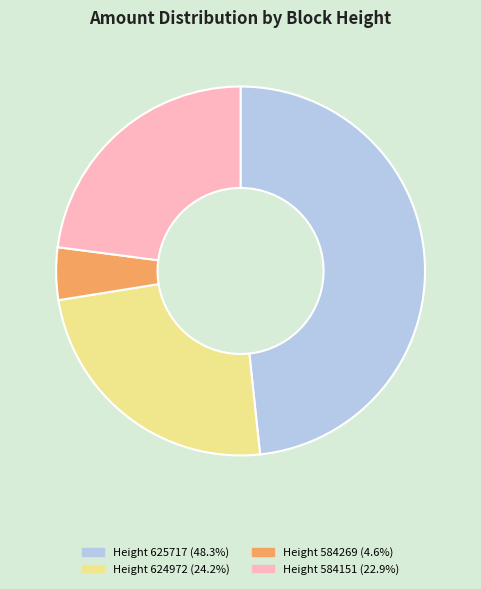

Is there any slice that represents more than half of the pie?

No